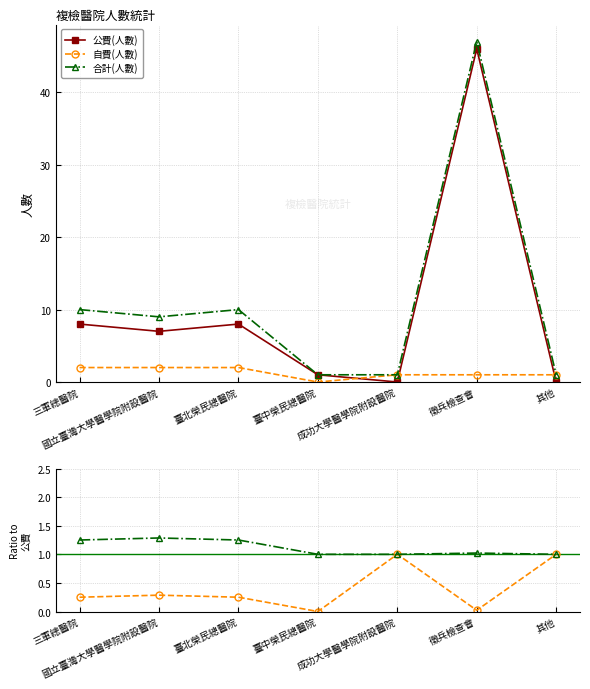

Between 三軍總醫院 and 臺北榮民總醫院, which series saw the biggest shift?

公費(人數)